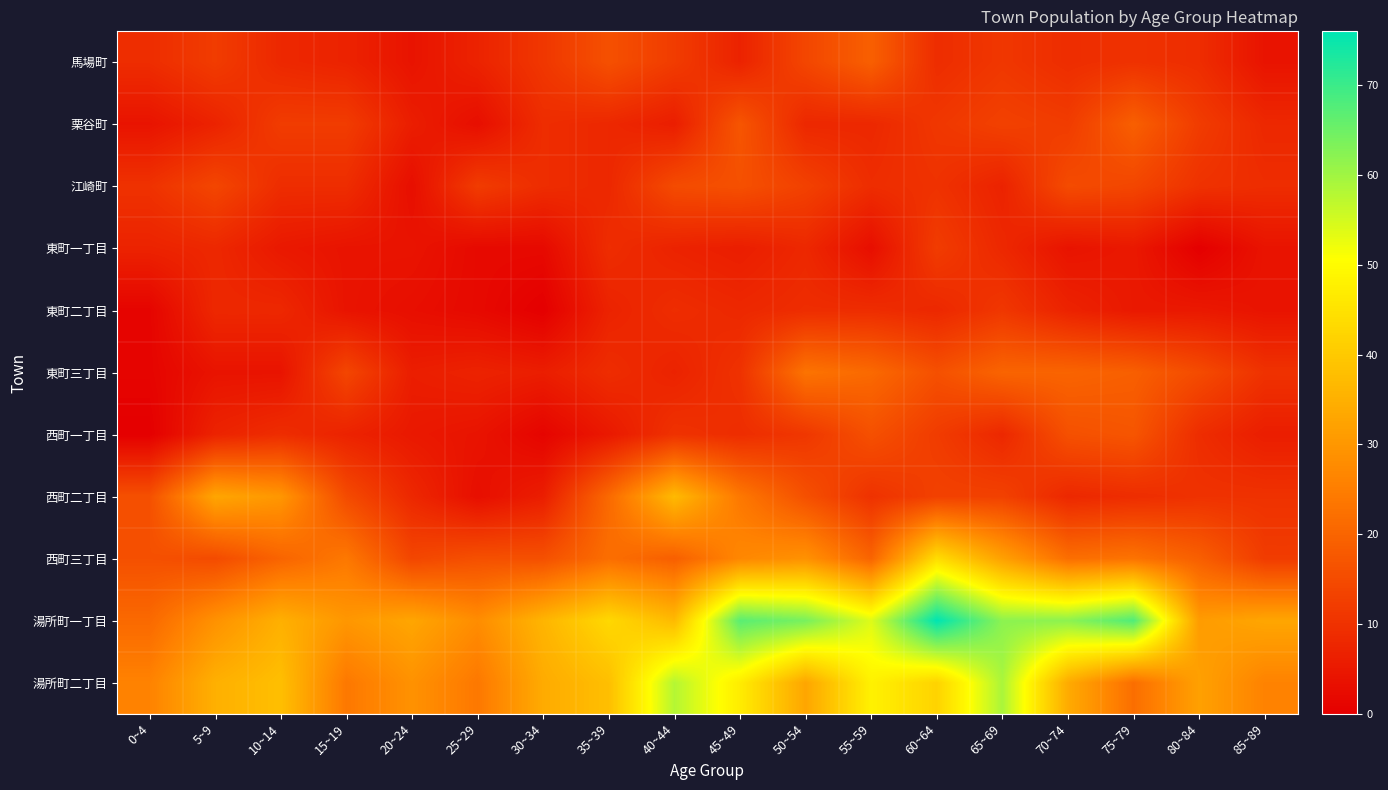

At how many categories does at least one series exceed 29?

16